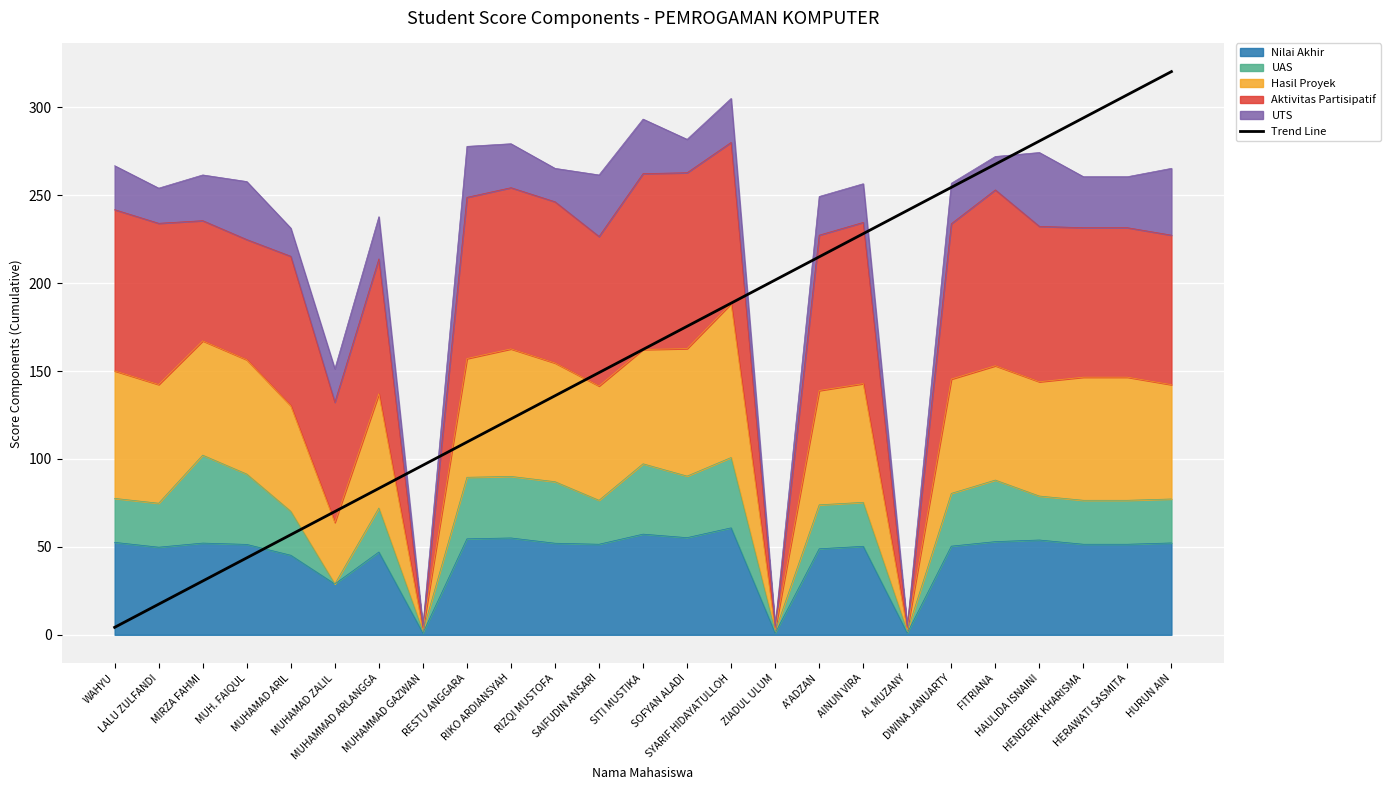

What is the sum of the values at AL MUZANY and MUHAMMAD ARLANGGA?

324.5